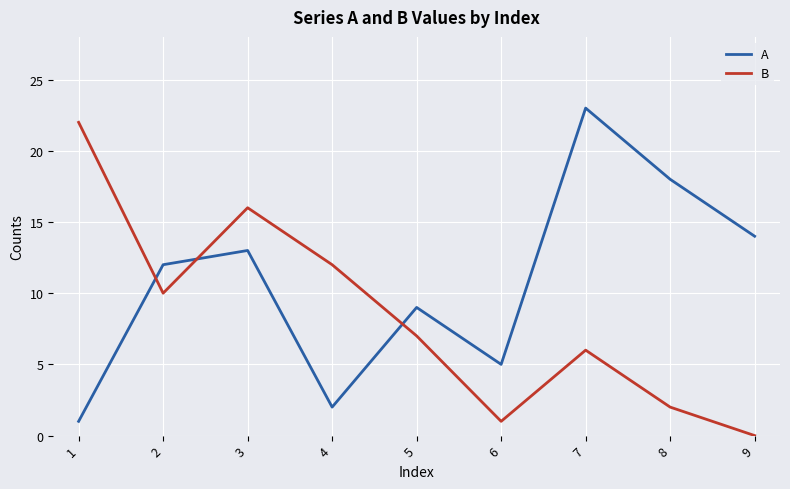

Reading right to left, extract all data points from this chart.

A: 14	18	23	5	9	2	13	12	1
B: 0	2	6	1	7	12	16	10	22